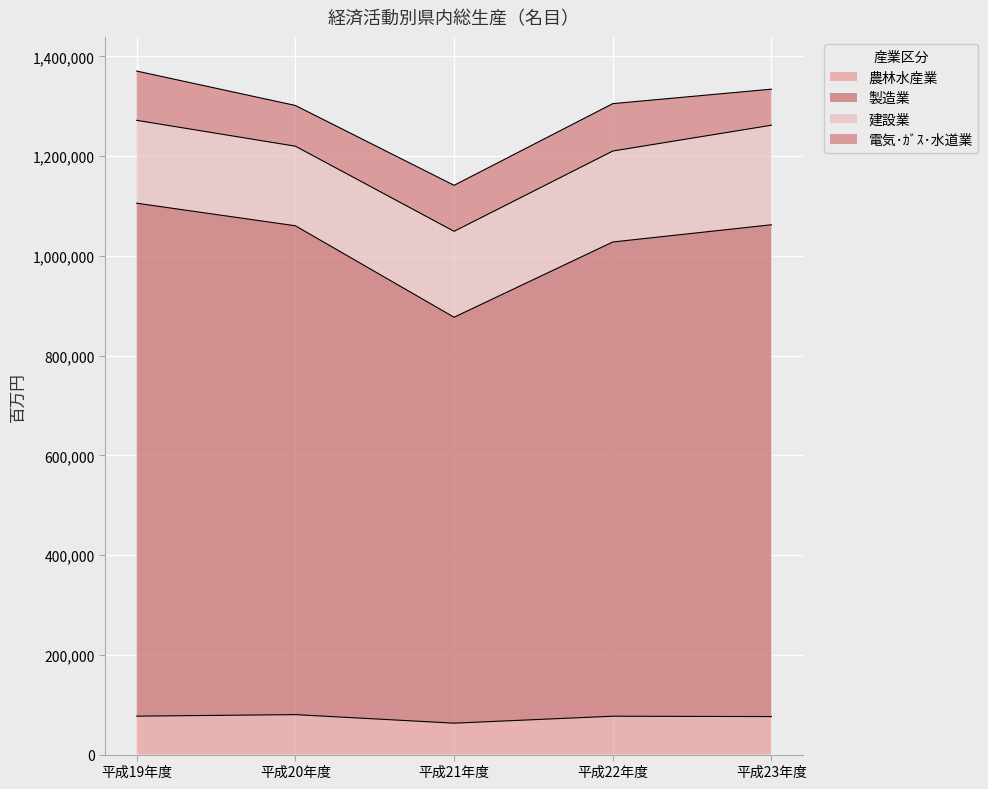

What is the total value across all series at 平成20年度?

1301725